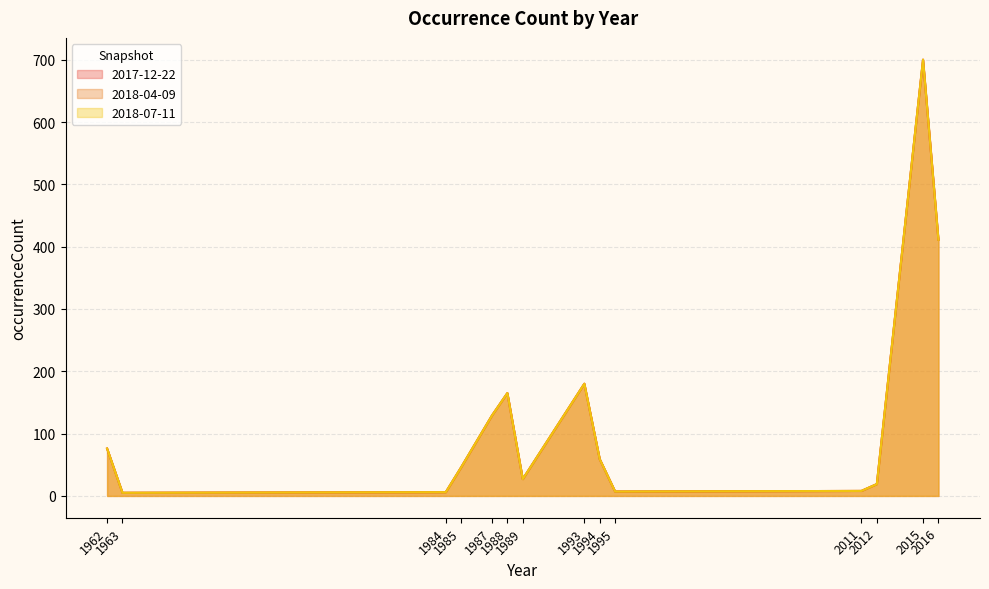

What are all the series names shown in the legend?

2017-12-22, 2018-04-09, 2018-07-11